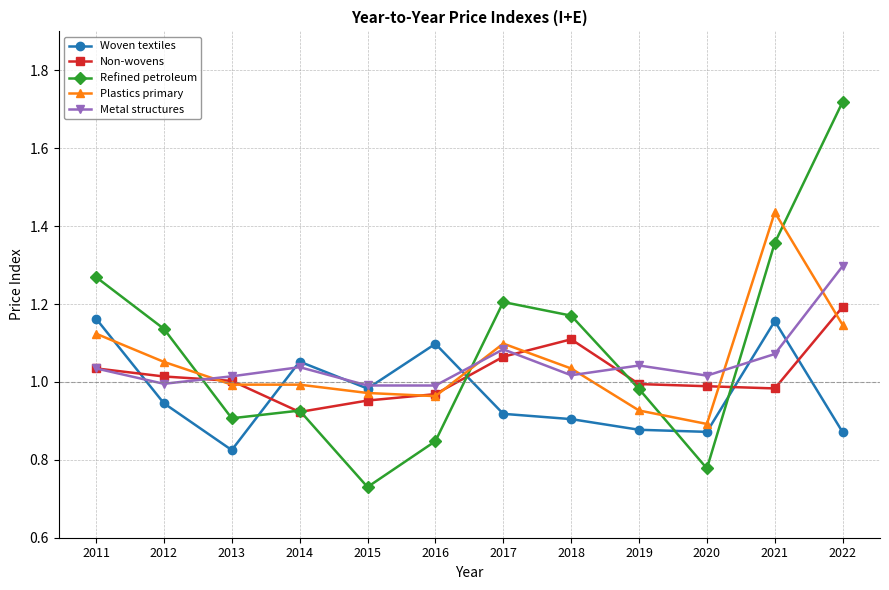

At which category is the sum across all series the highest?

2022